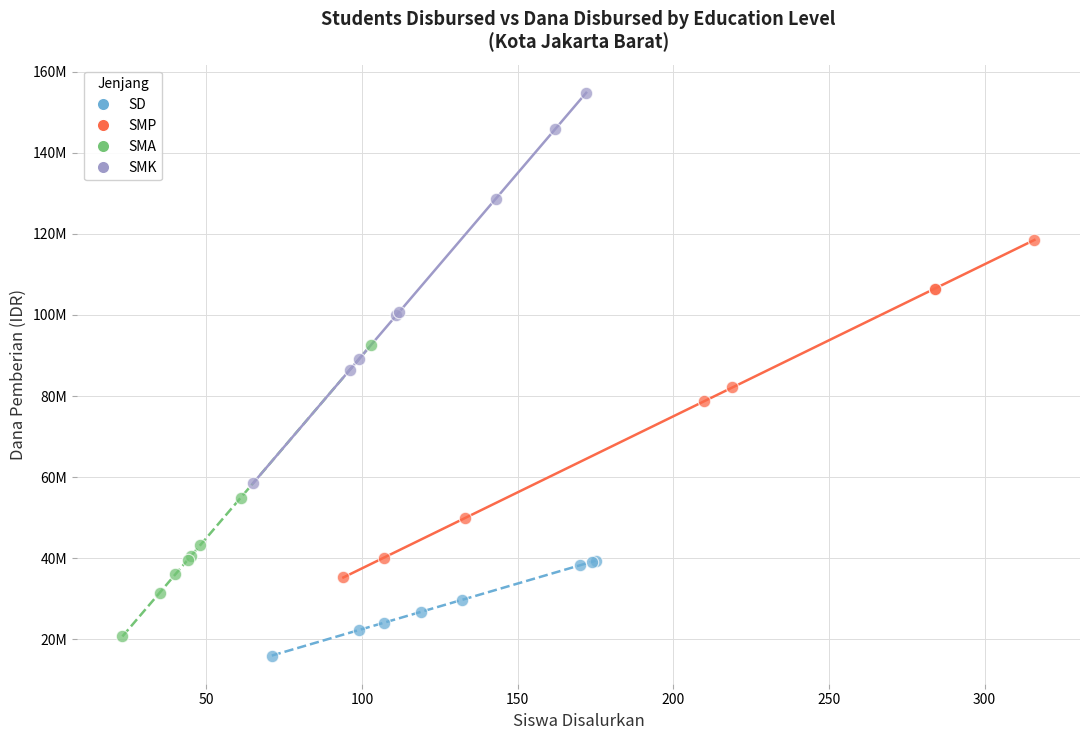

What are all the series names shown in the legend?

SD, SMP, SMA, SMK